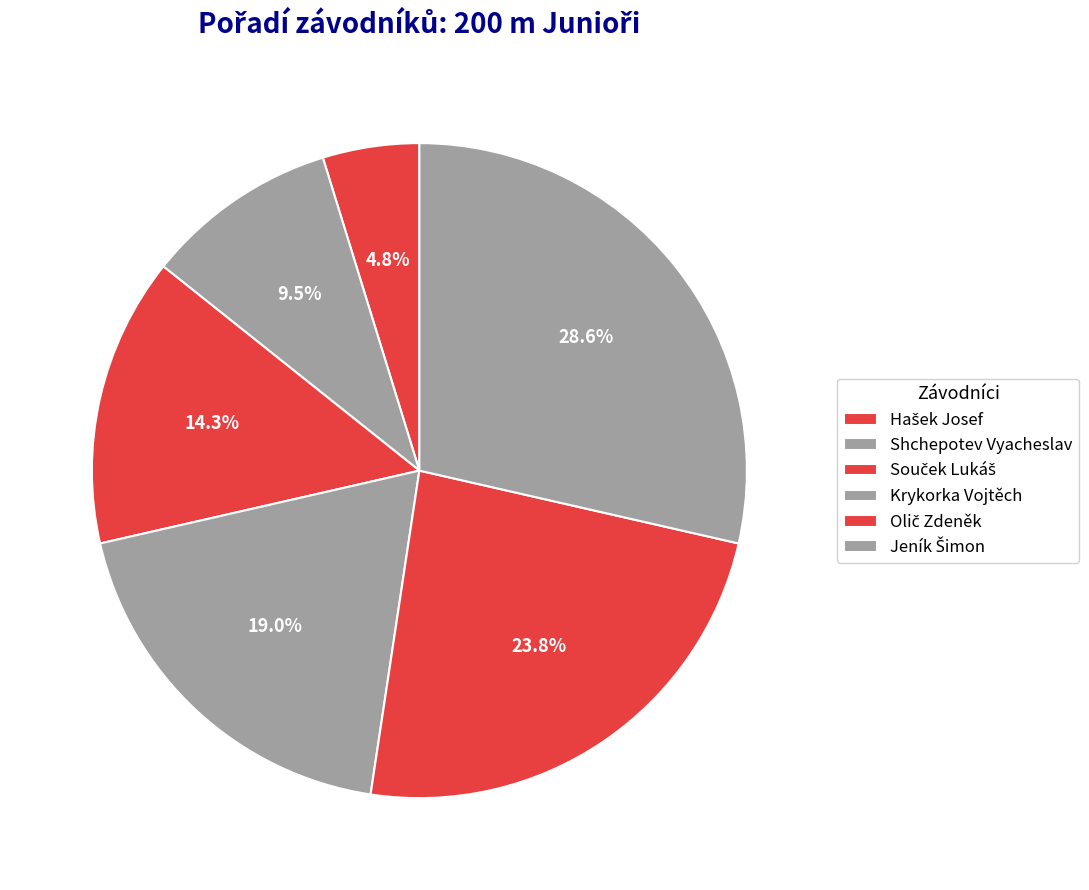

Approximately how many times larger is the value at Hašek Josef compared to Jeník Šimon?

0.2